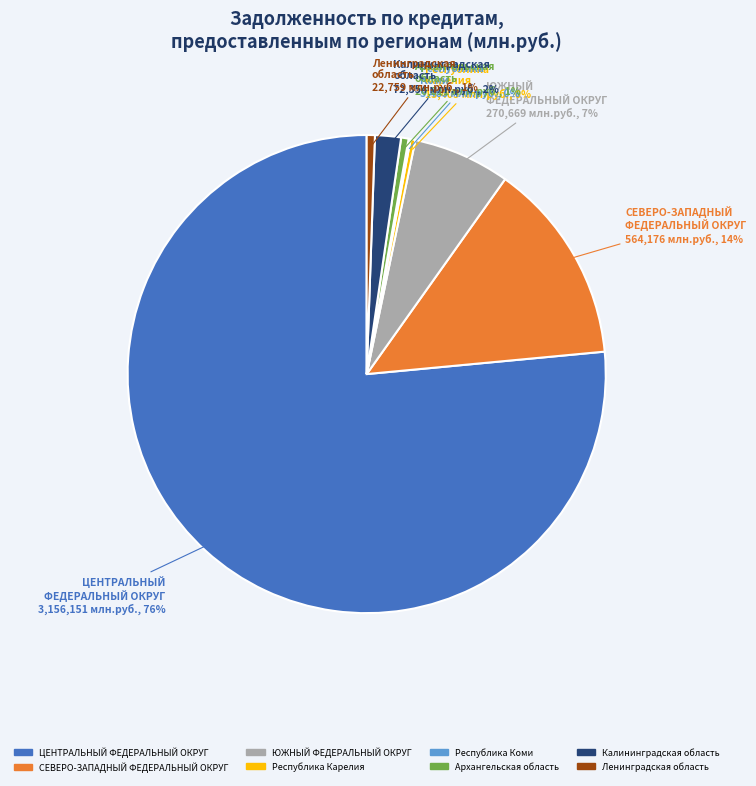

To the nearest percent, what portion does ЮЖНЫЙ ФЕДЕРАЛЬНЫЙ ОКРУГ represent?

7%